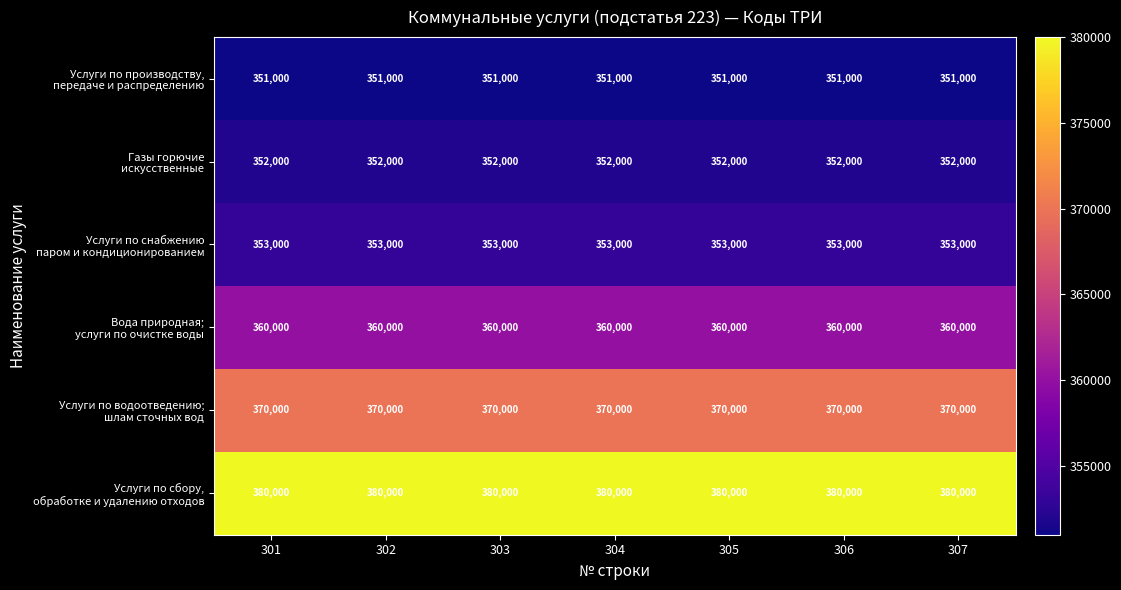

What is the difference between the highest and lowest values at 302?

29000